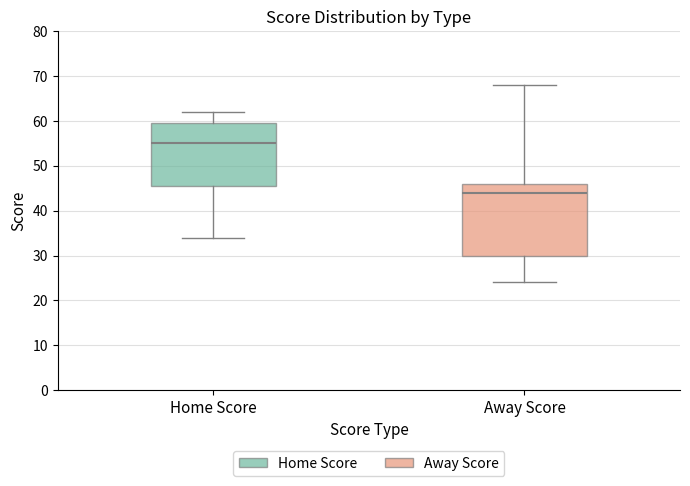

Reading left to right, read every box against the y-axis: the position of its median line, the range the box covers, and the ends of its whiskers. The values are not printed on the chart, so give them approximately, as read against the axis.

Home Score: median 55, box 46 to 60, whiskers 34 to 62
Away Score: median 44, box 30 to 46, whiskers 24 to 68